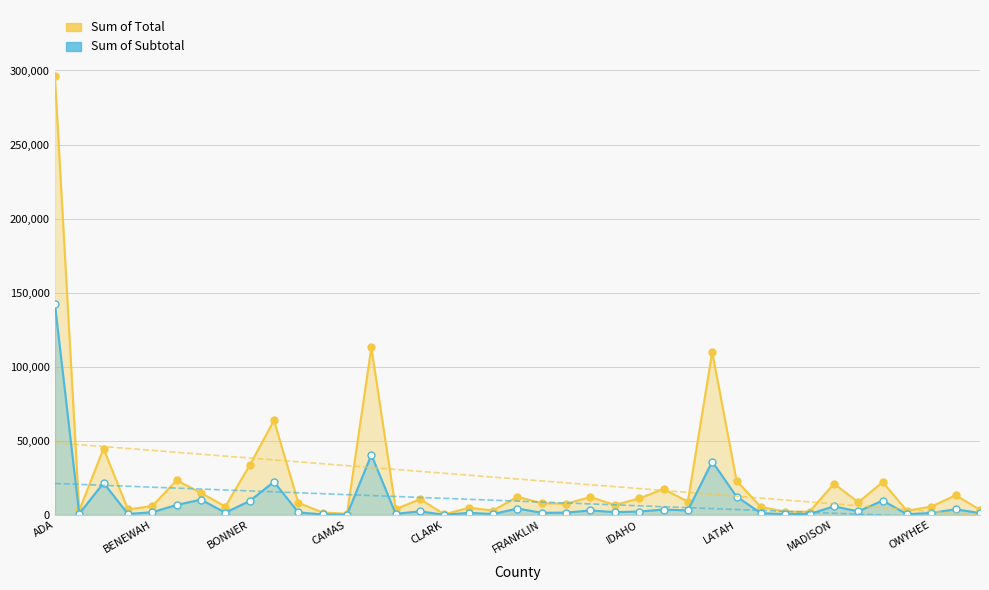

What position from the right is BLAINE?

33